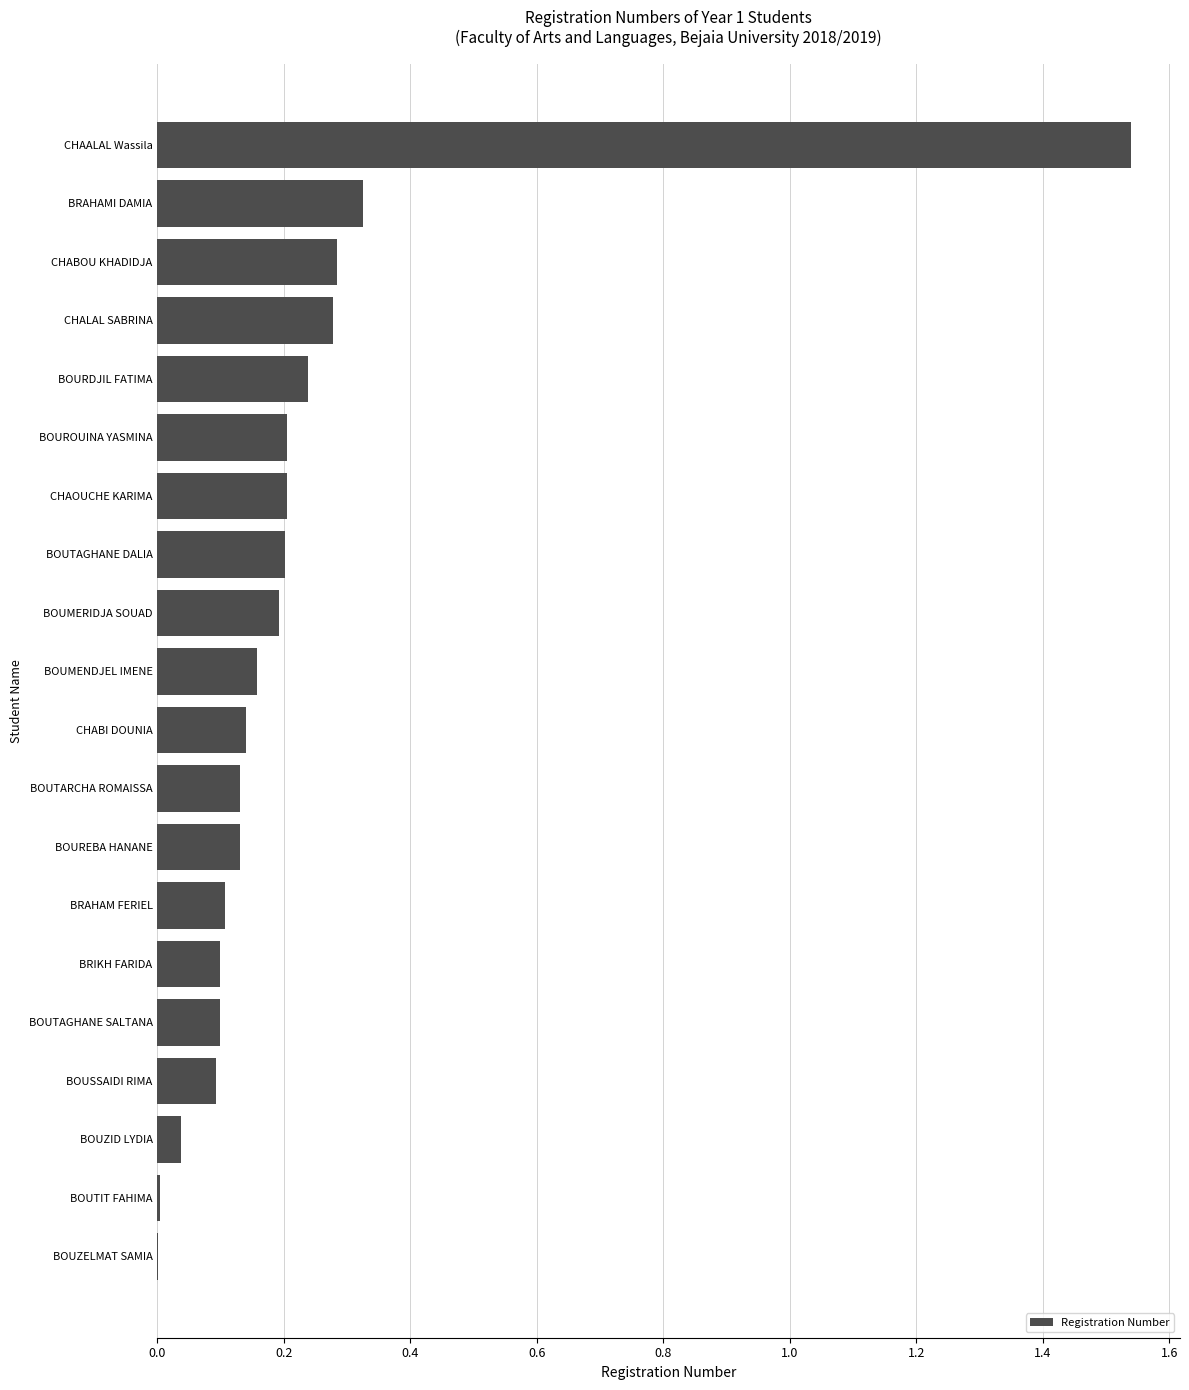

Between BOUSSAIDI RIMA and BOUTIT FAHIMA, which is larger?

BOUSSAIDI RIMA